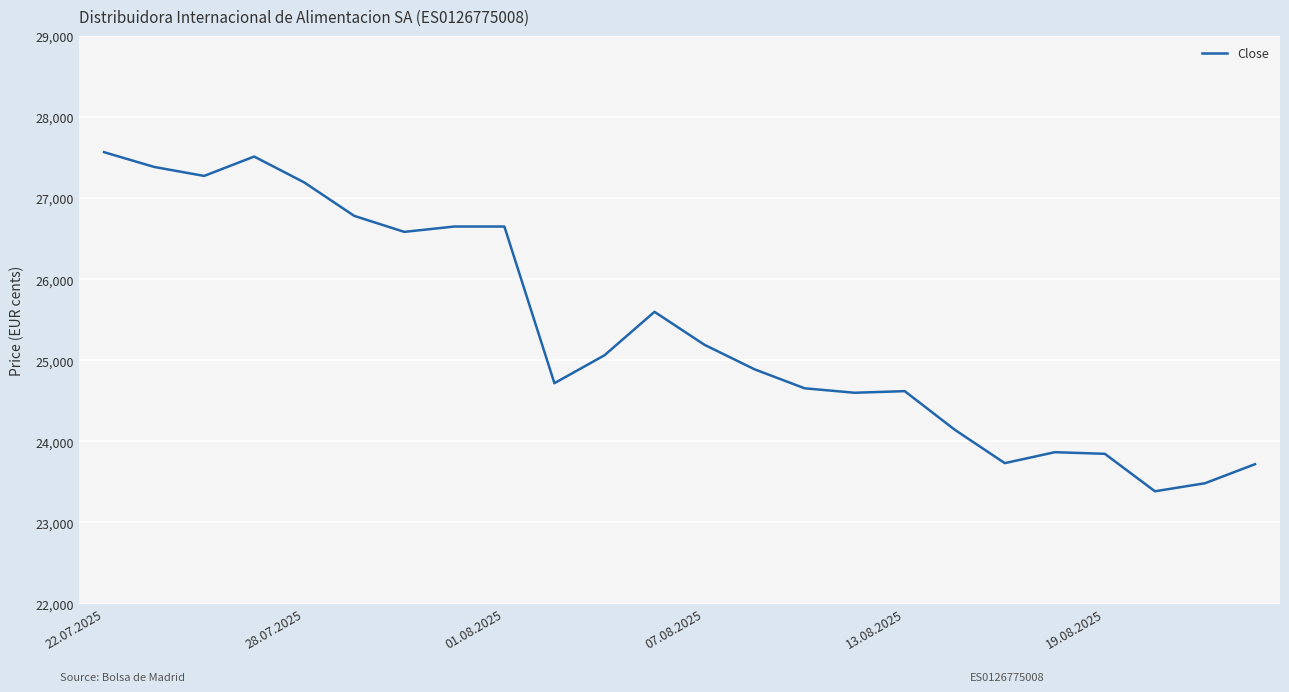

What is the difference between the maximum and minimum values?

4182